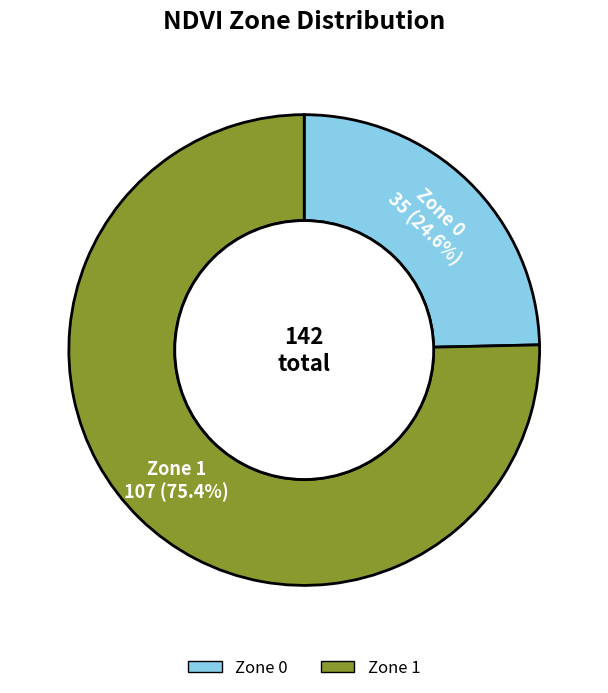

To the nearest percent, what is the average slice percentage?

50%